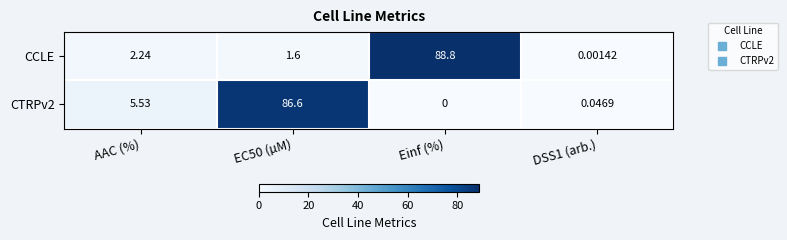

Between AAC (%) and Einf (%), which series saw the biggest shift?

CCLE